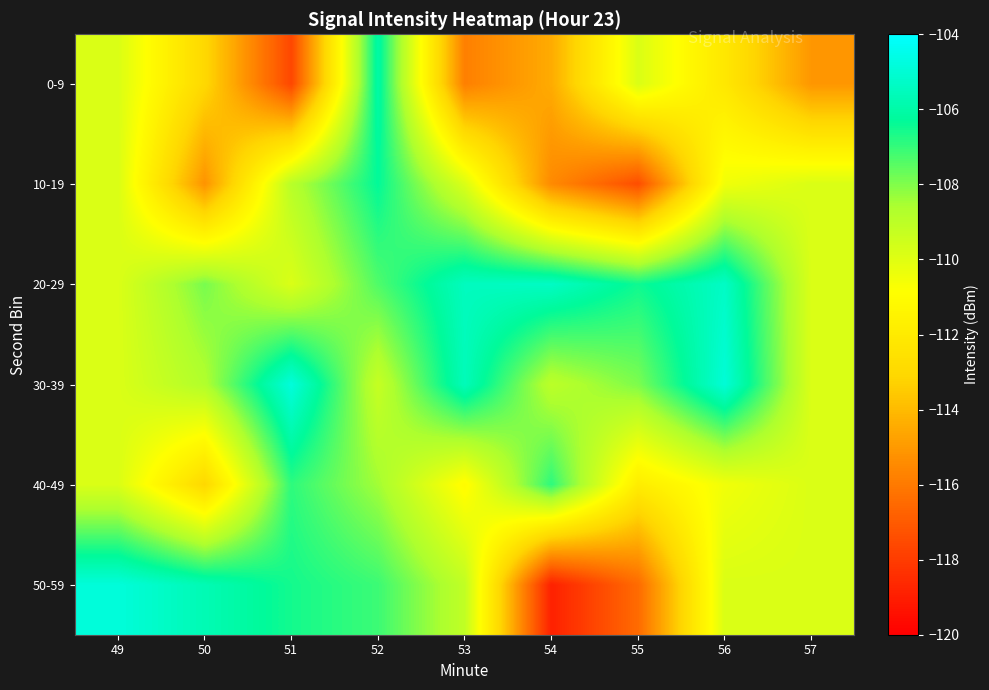

Count the number of data series in this chart.

6